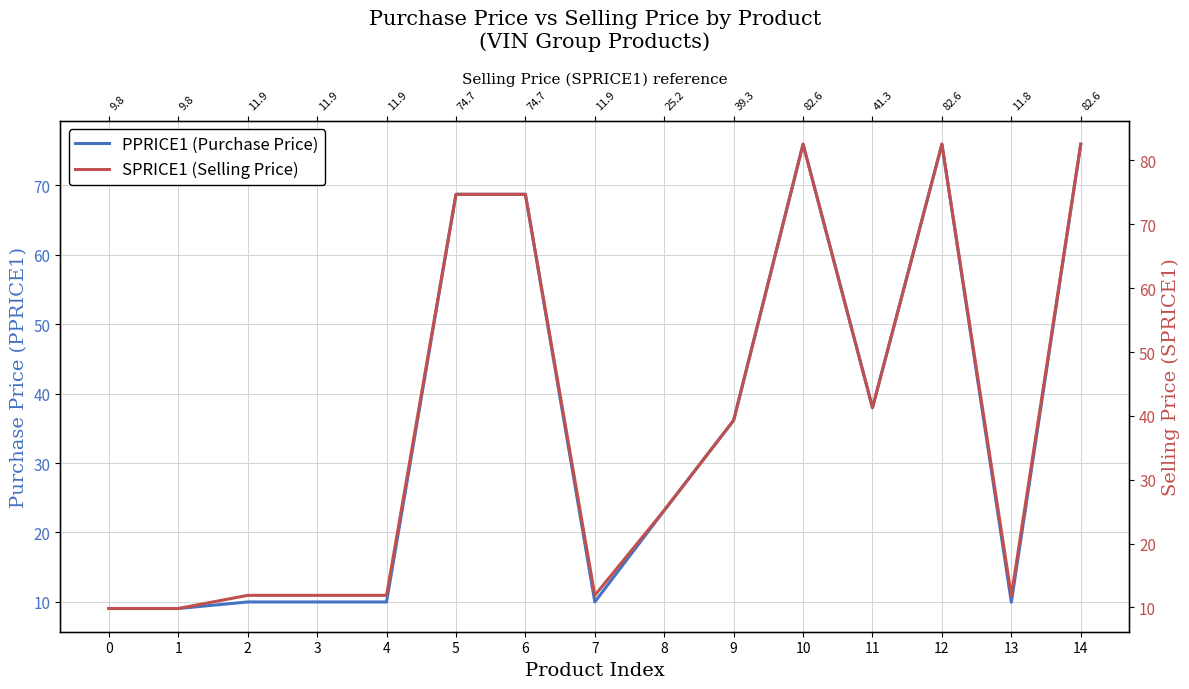

How many data points in SPRICE1 (Selling Price) are above 25?

8